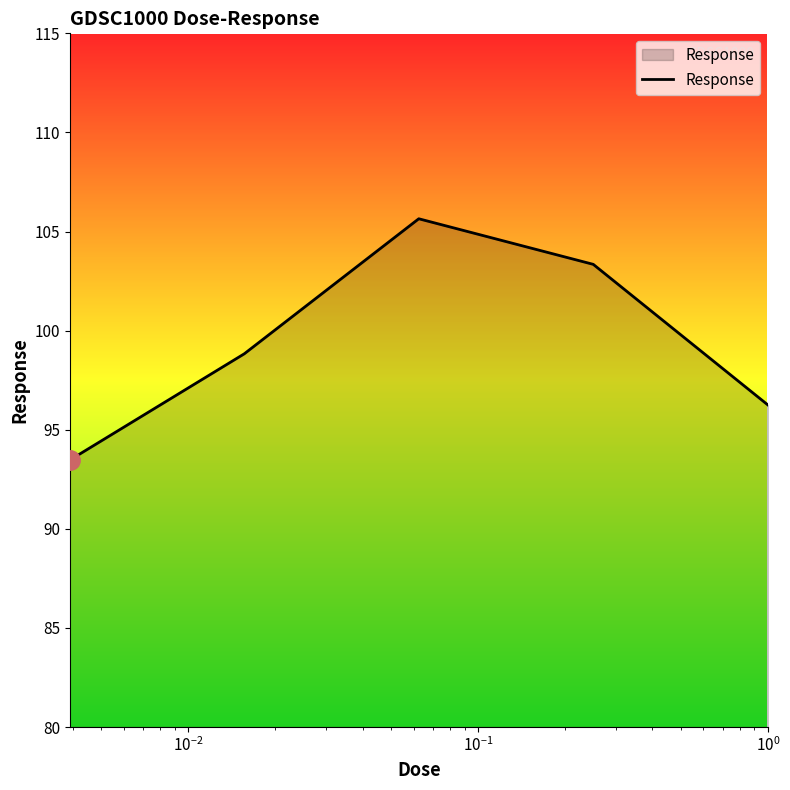

What is the average value?

99.5